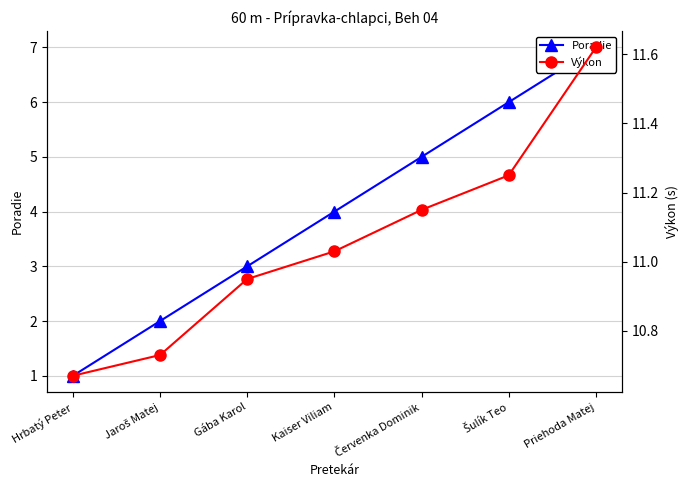

The value of Výkon at Šulík Teo is 11.2. True or false?

True